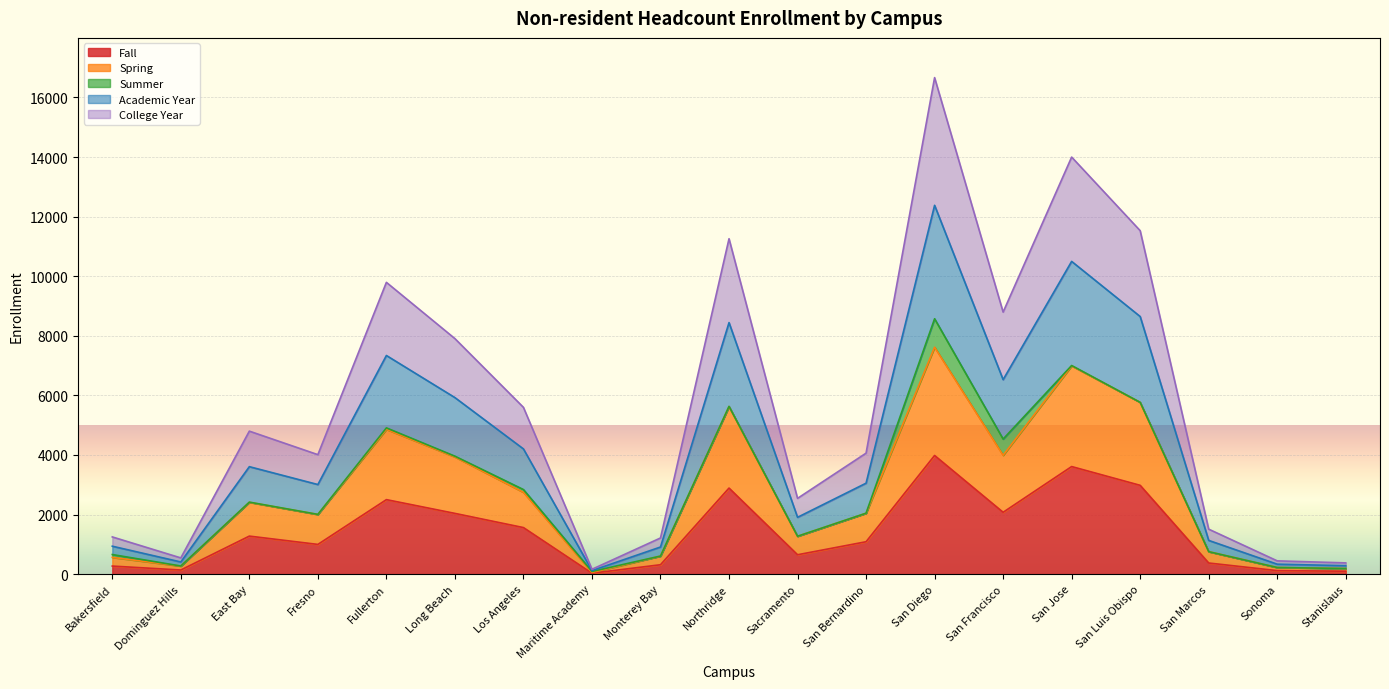

What is the difference between the Fall values at San Marcos and East Bay?

903.0